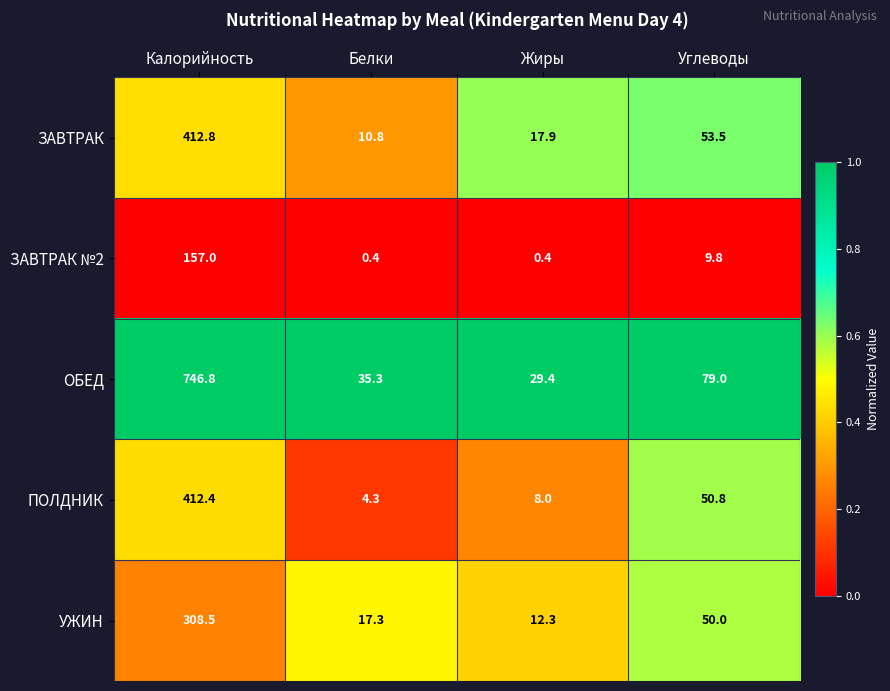

At Калорийность, list the series in order from largest to smallest.

ОБЕД, ЗАВТРАК, ПОЛДНИК, УЖИН, ЗАВТРАК №2